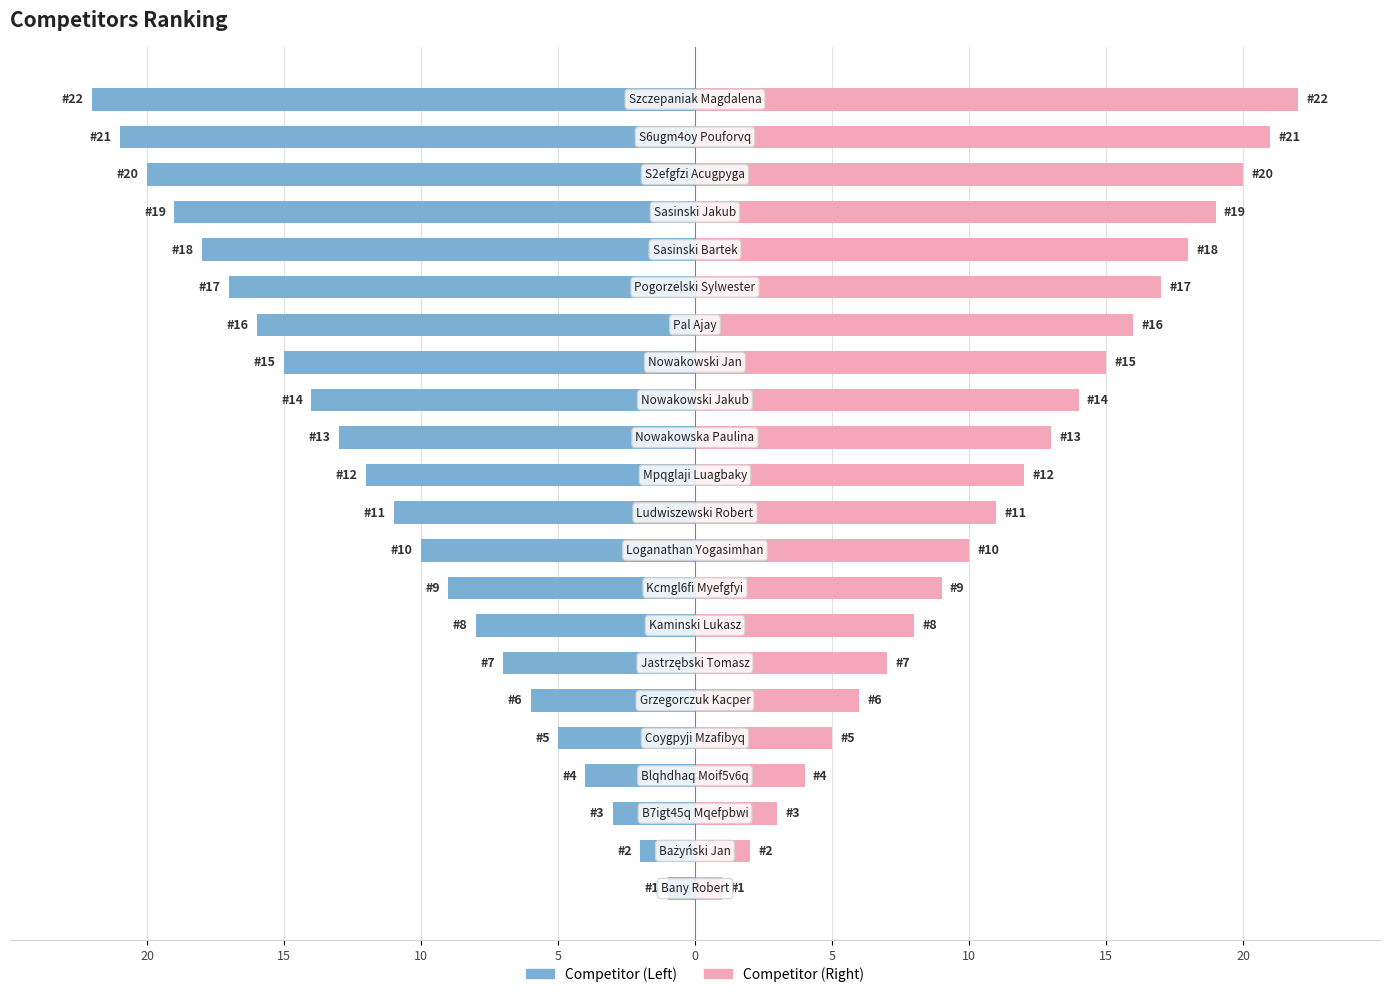

What is the sum of all Right (Rank) values?

253